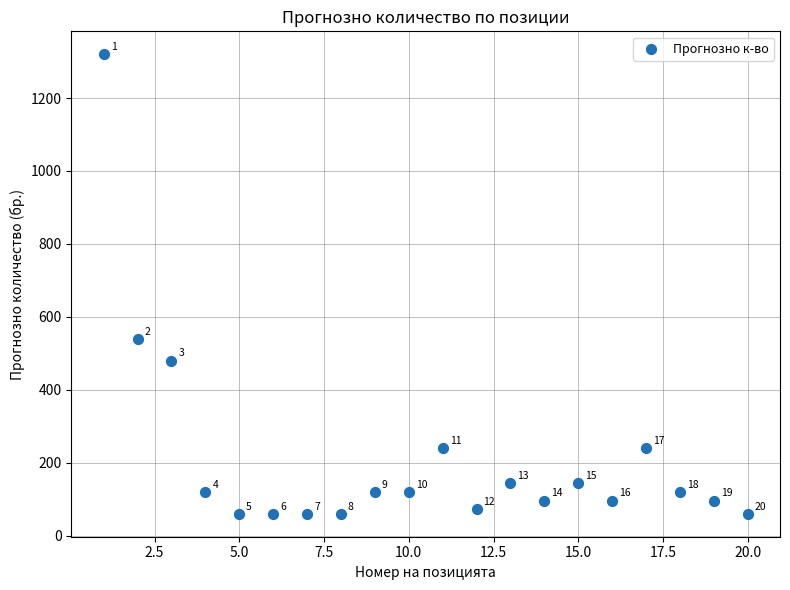

What is the range of Y values (max minus min)?

1260